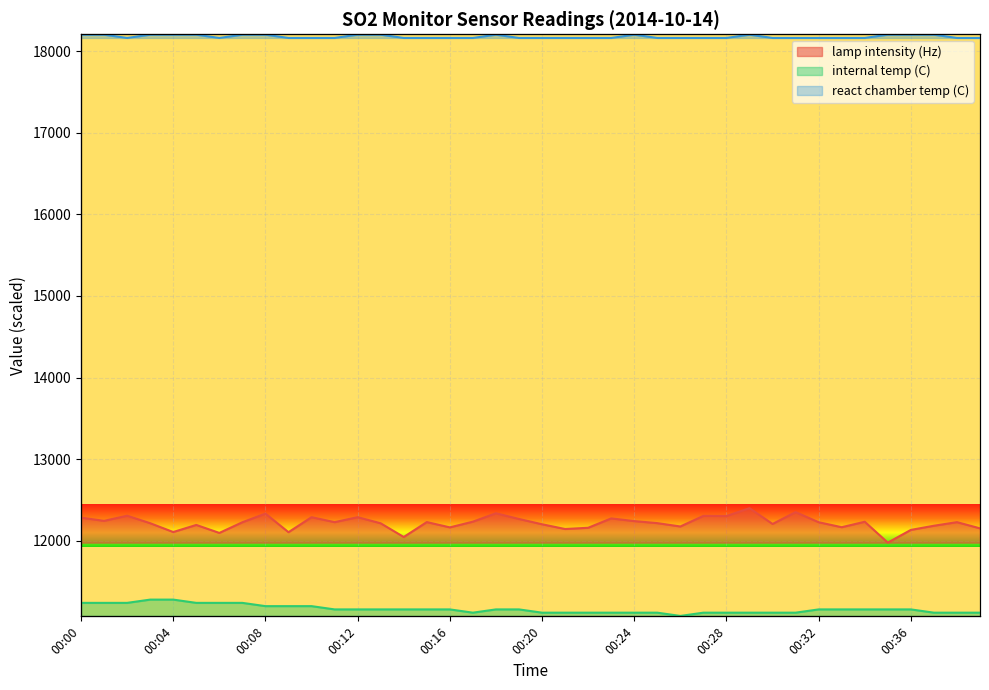

In react chamber temp (C), how many points are higher than both neighbors (excluding endpoints)?

3